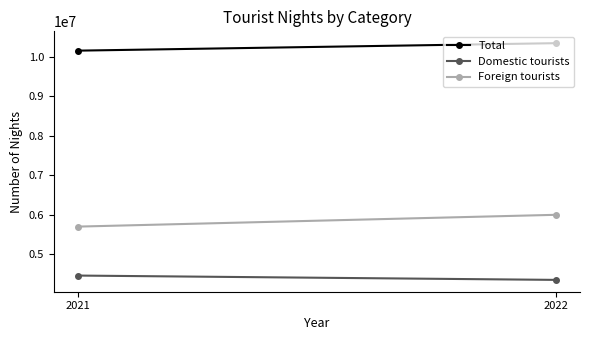

Count the Domestic tourists values in the range 4345037 to 4454554.

2